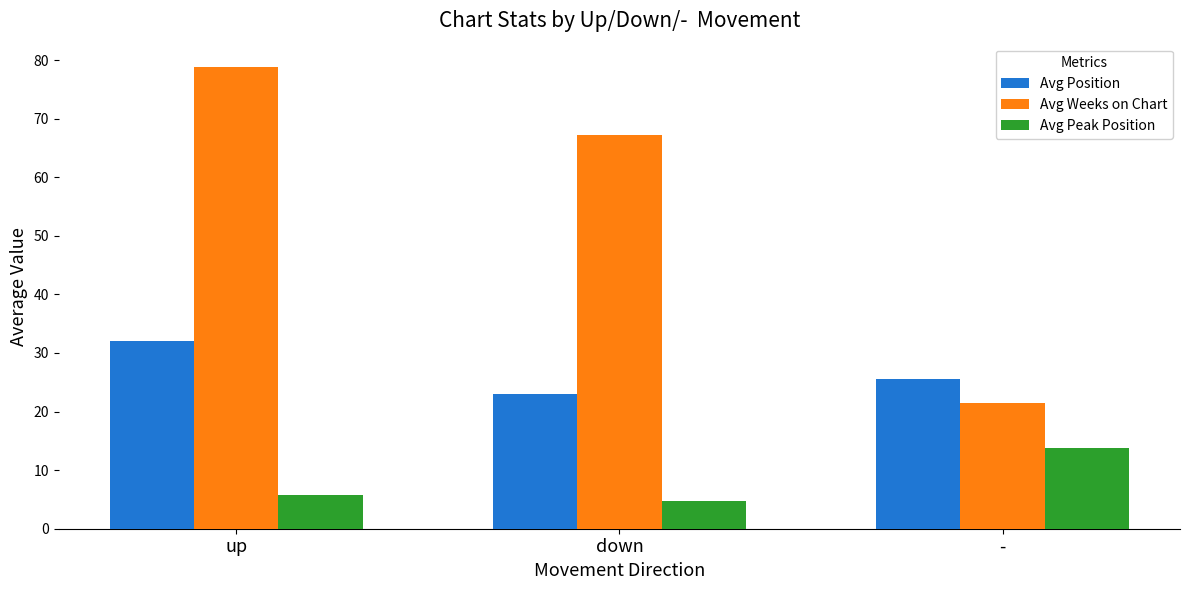

Which category has the lowest value in the Avg Peak Position series?

down